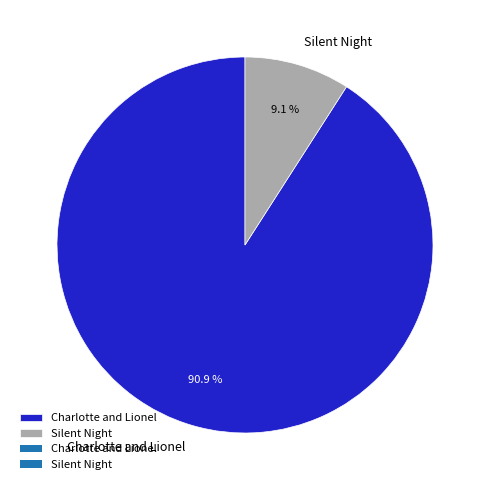

The Silent Night slice represents 1% of the pie. True or false?

False